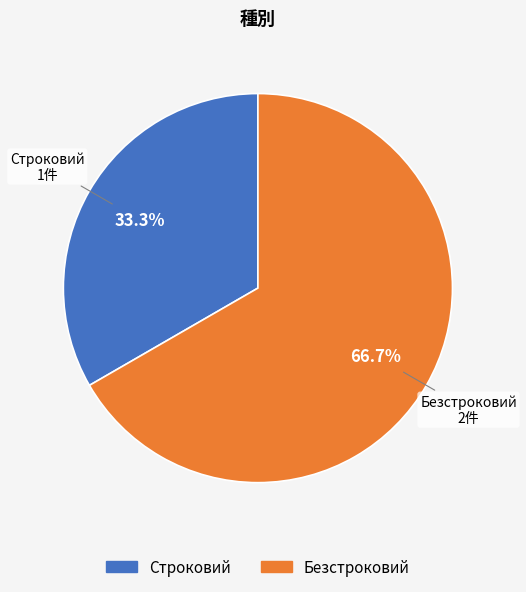

What is the majority slice?

Безстроковий